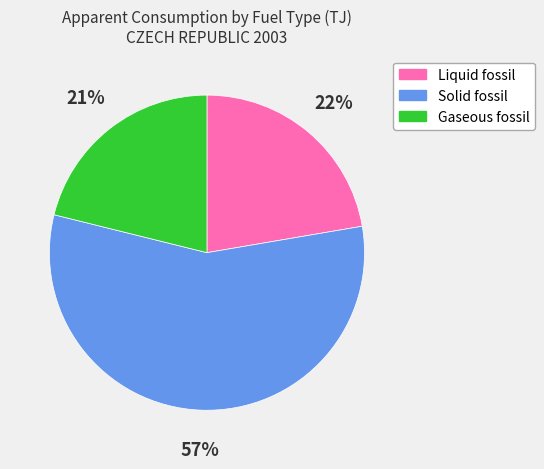

To the nearest percent, what portion does Solid fossil represent?

57%